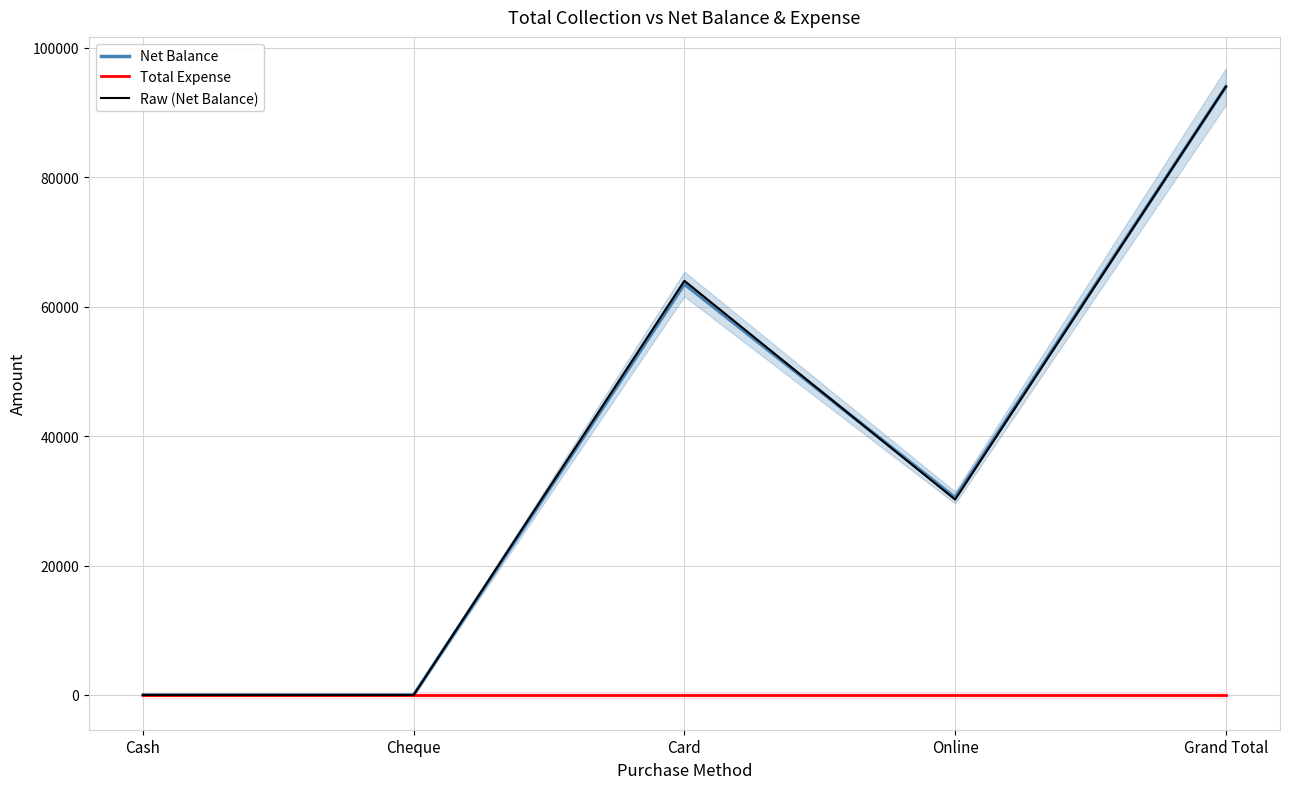

How many interior local valleys does the Raw (Net Balance) series have?

2